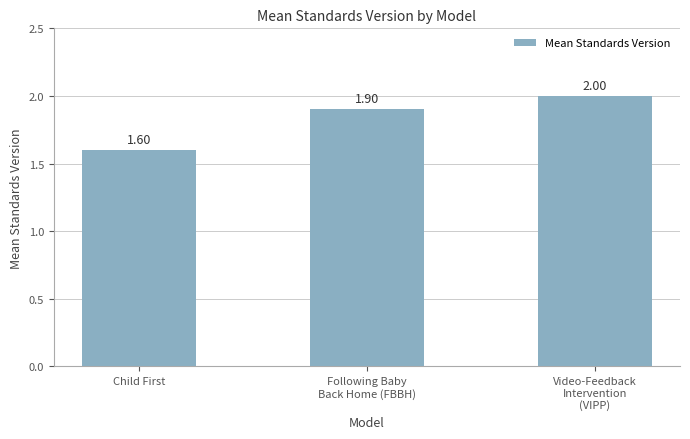

What is the label of the 3rd bar from the left?

Video-Feedback
Intervention
(VIPP)